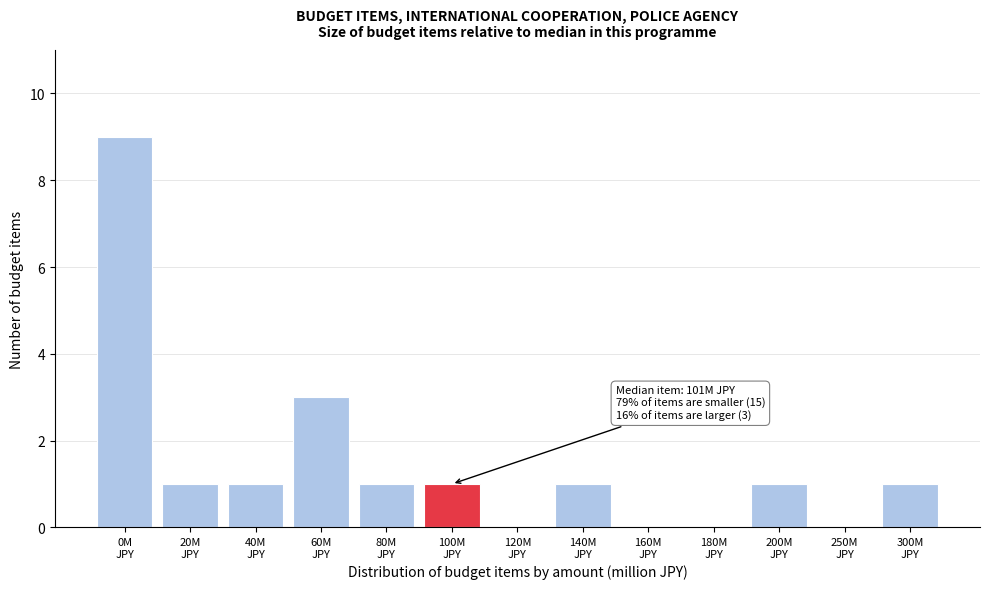

What is the sum of all values?

19